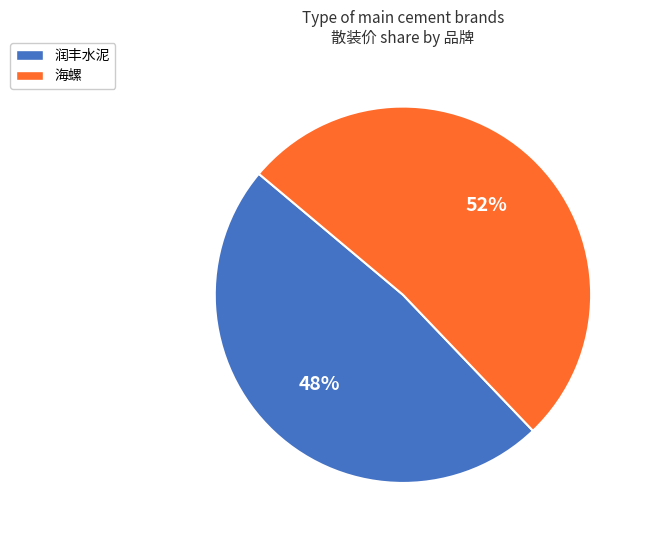

To the nearest percent, what is the average slice percentage?

50%